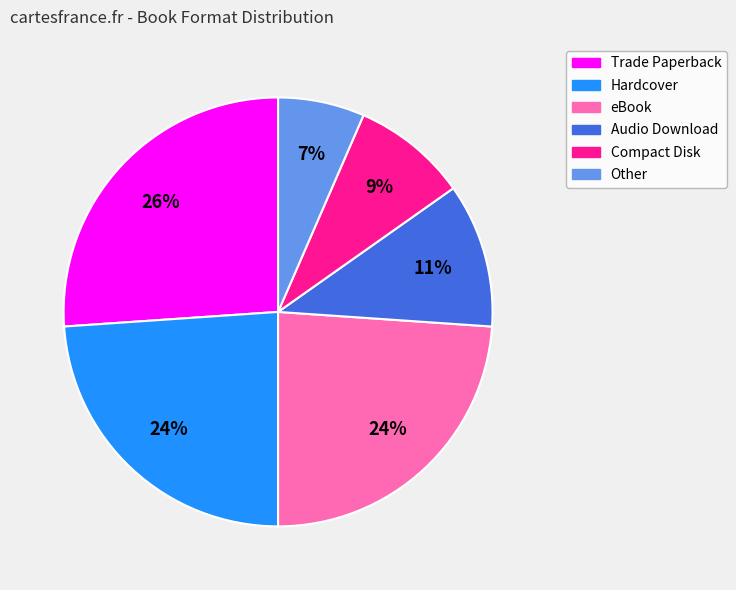

Approximately how many times larger is the value at Trade Paperback compared to Hardcover?

1.1